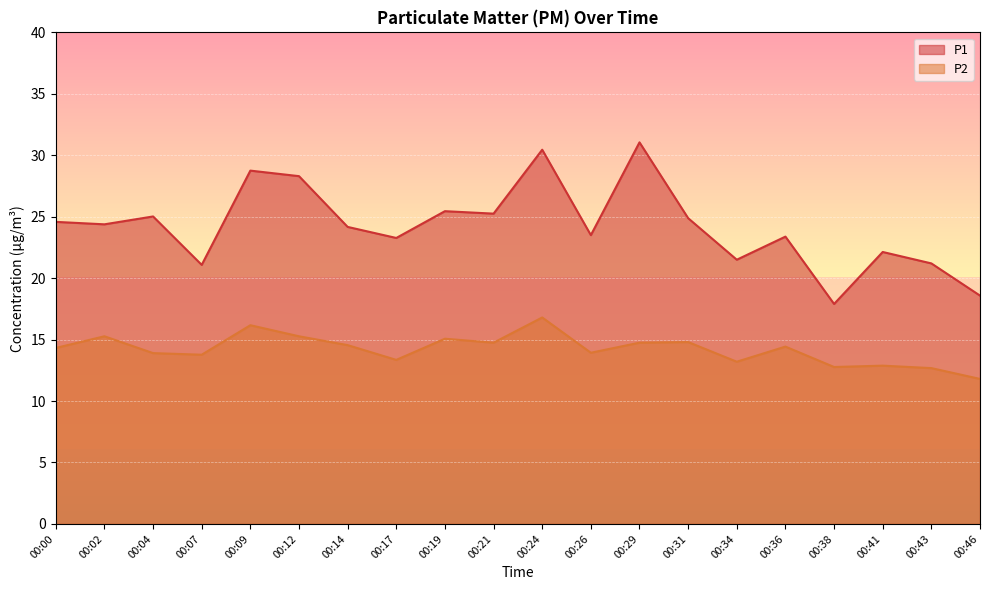

Where is P1 nearest to the value 24?

00:14